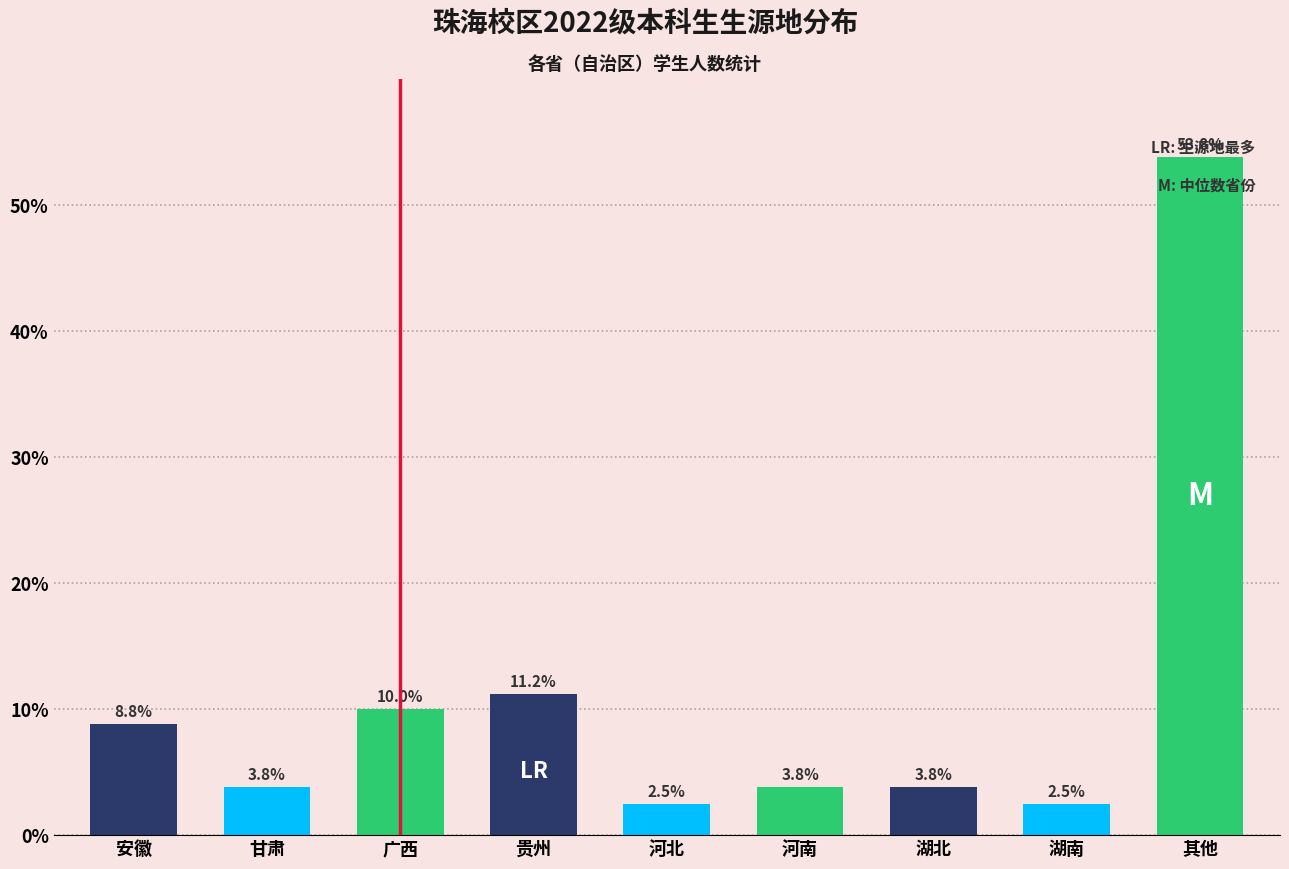

Reading left to right, transcribe all the data shown in this chart.

8.8	3.8	10.0	11.2	2.5	3.8	3.8	2.5	53.8